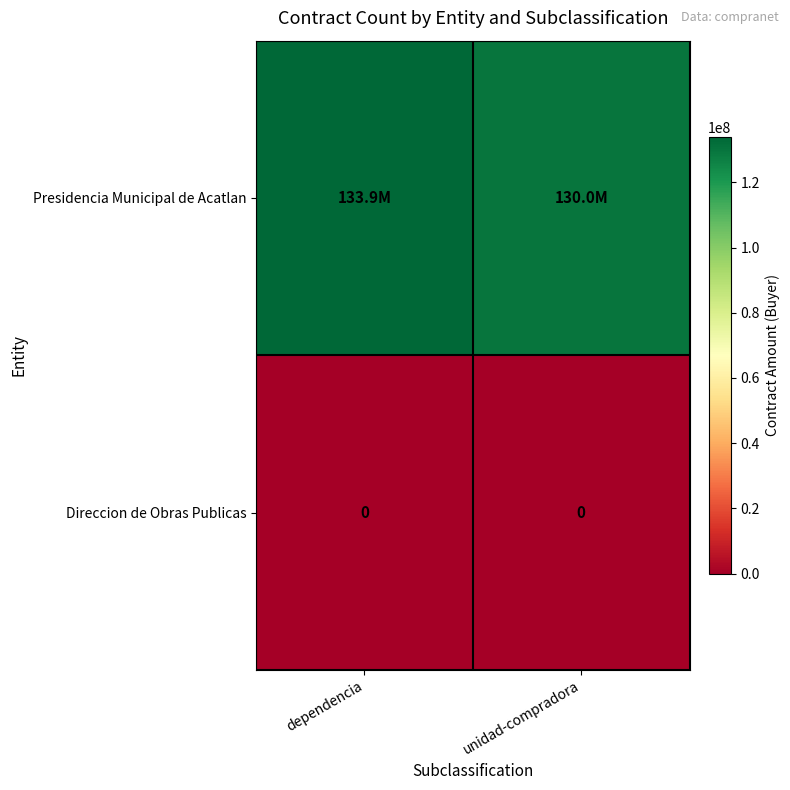

Rank the series by their maximum value, from highest to lowest.

Presidencia Municipal de Acatlan, Direccion de Obras Publicas